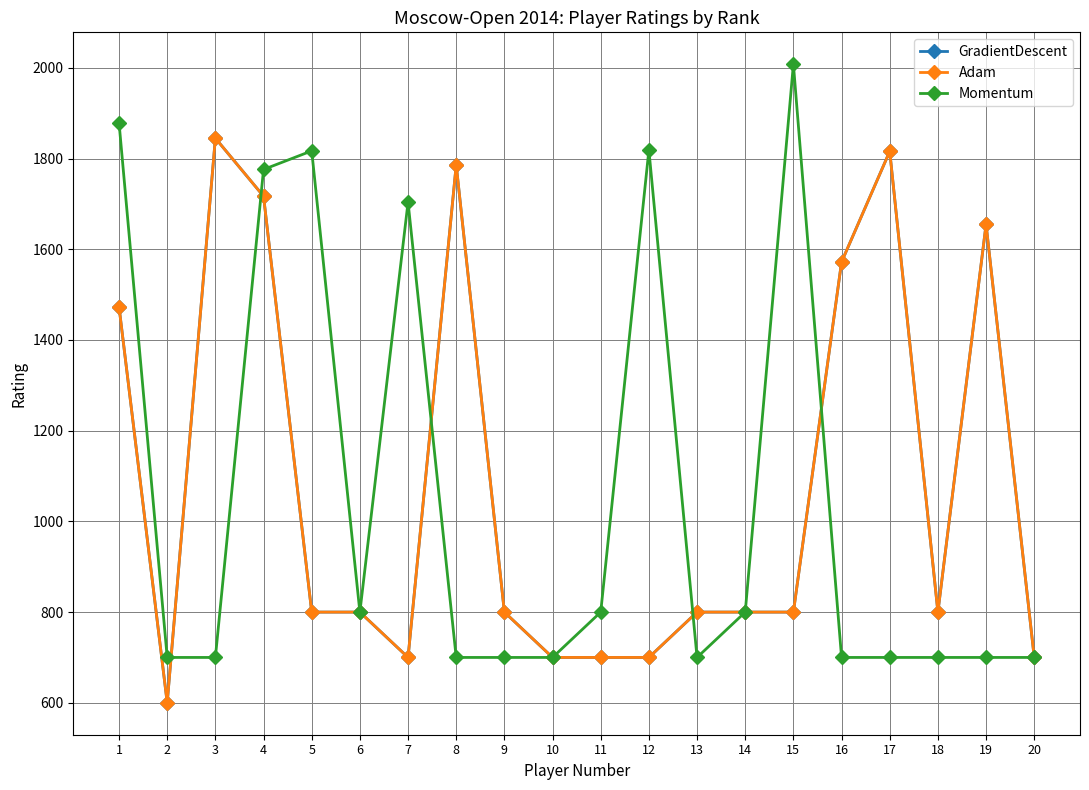

Reading left to right, extract all data points from this chart.

GradientDescent: 1=1473	2=600	3=1845	4=1717	5=800	6=800	7=700	8=1786	9=800	10=700	11=700	12=700	13=800	14=800	15=800	16=1572	17=1816	18=800	19=1655	20=700
Adam: 1=1473	2=600	3=1845	4=1717	5=800	6=800	7=700	8=1786	9=800	10=700	11=700	12=700	13=800	14=800	15=800	16=1572	17=1816	18=800	19=1655	20=700
Momentum: 1=1879	2=700	3=700	4=1776	5=1817	6=800	7=1704	8=700	9=700	10=700	11=800	12=1819	13=700	14=800	15=2008	16=700	17=700	18=700	19=700	20=700